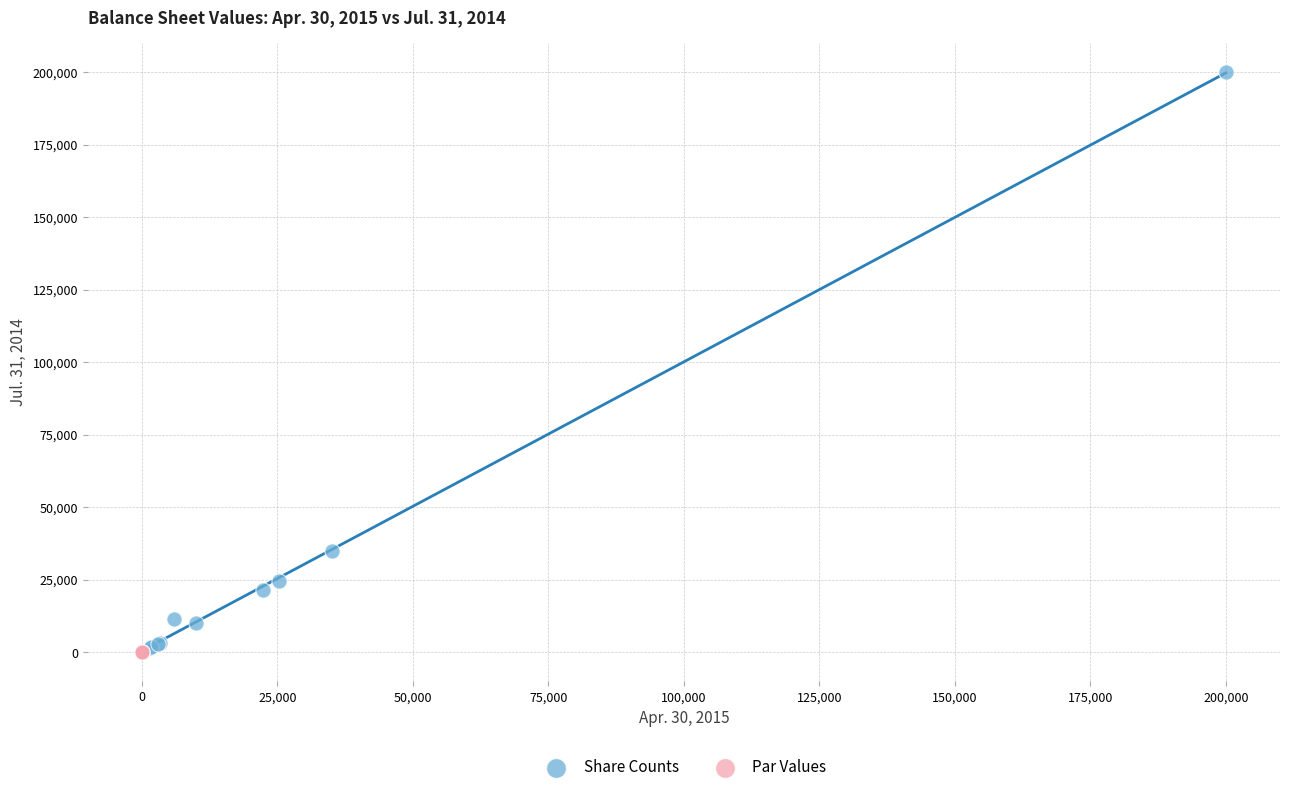

Which series reaches the maximum Y coordinate?

Share Counts